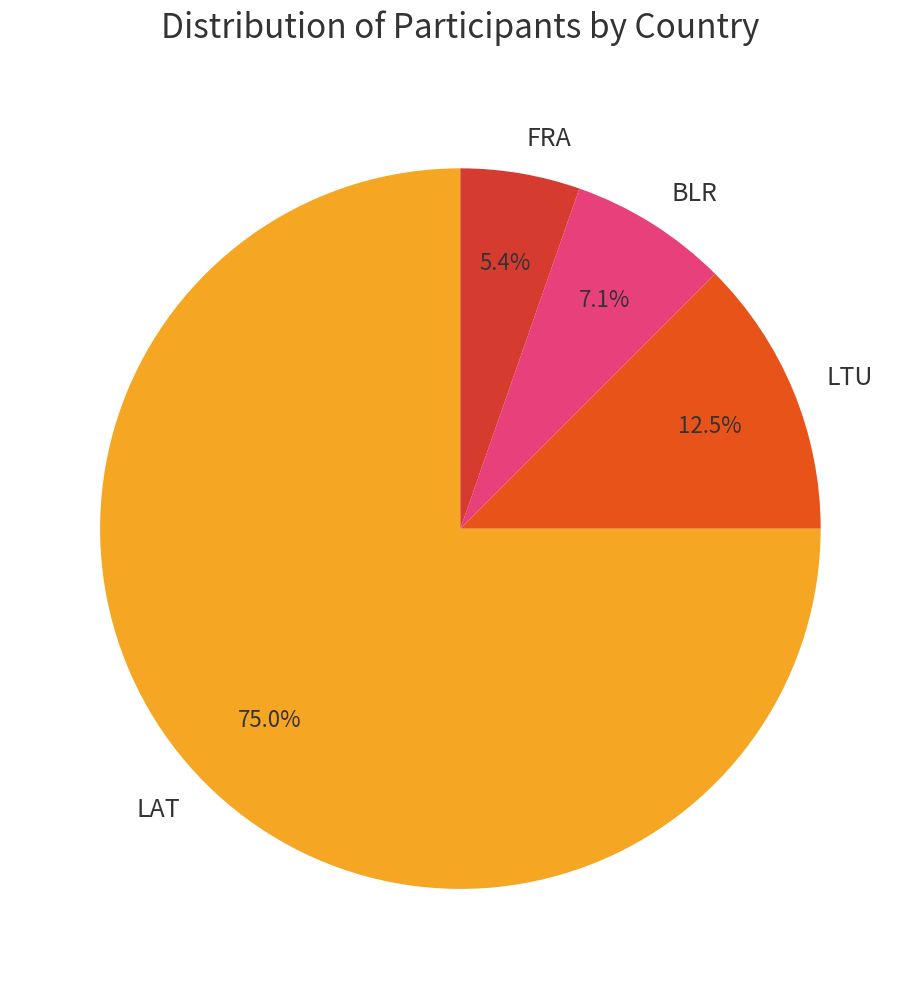

Is it true that FRA is 5% of the pie?

True